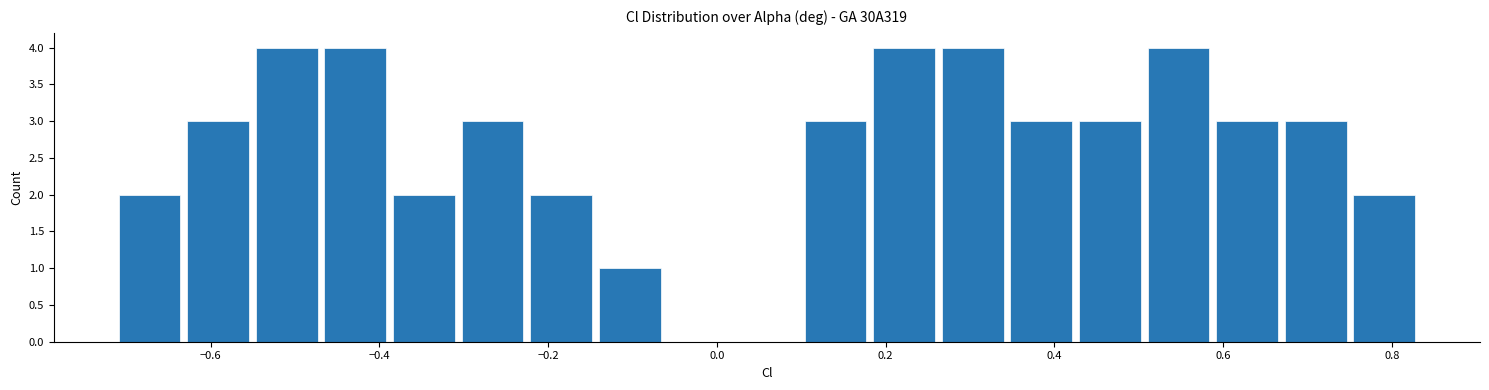

How tall is the bar that spans 0.58 to 0.66 on the x-axis? Neither the bar edges nor the heights are printed on the chart, so give them approximately, as read against the axes.

3